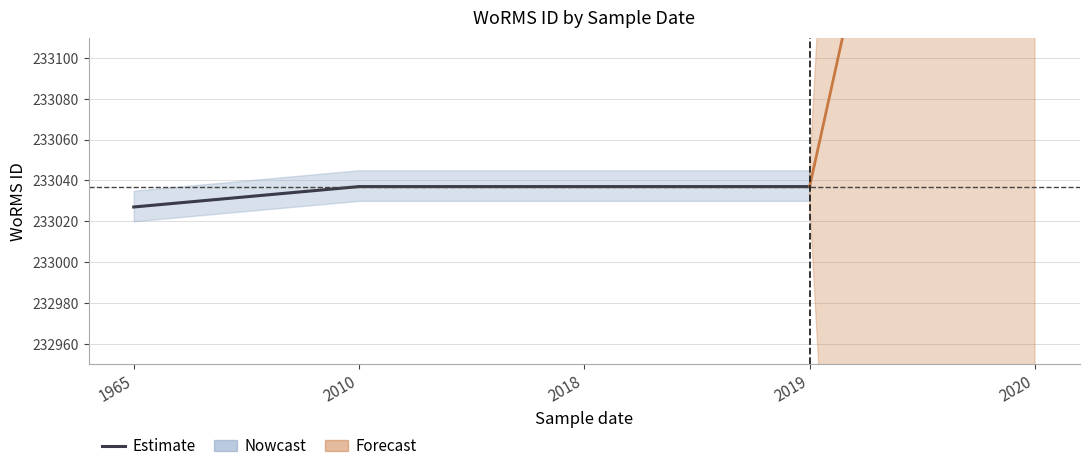

True or false: the data has more than 0 interior local peaks.

False